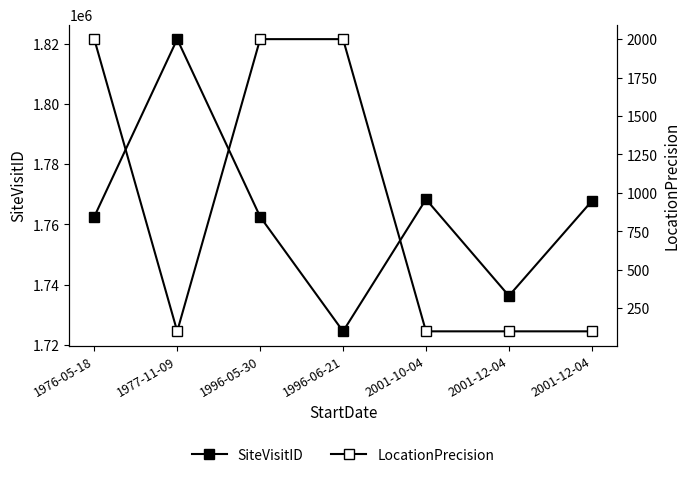

Reading right to left, what are all the values shown in this chart?

SiteVisitID: 1767772	1736238	1768356	1724432	1762557	1821628	1762566
LocationPrecision: 100	100	100	2000	2000	100	2000